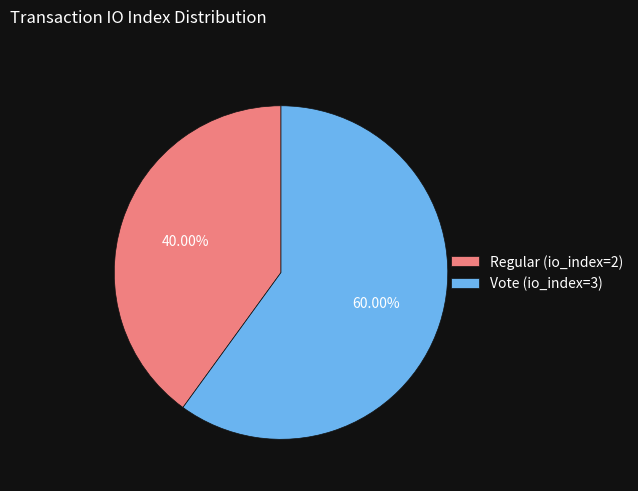

True or false: Vote (io_index=3) accounts for 49% of the total.

False